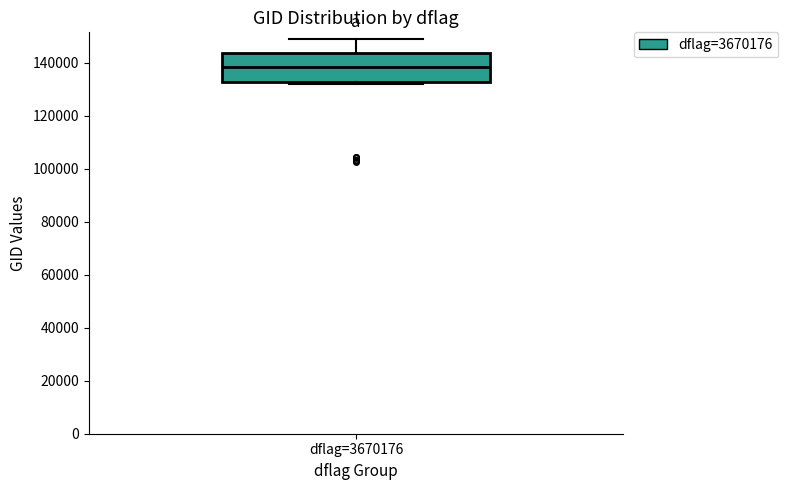

Read this box plot against the y-axis: the position of the median line, the range covered by the box, and the ends of both whiskers. The values are not printed on the chart, so give them approximately, as read against the axis.

median 138000, box 132000 to 144000, whiskers 132000 (just below the box's lower edge) to 150000